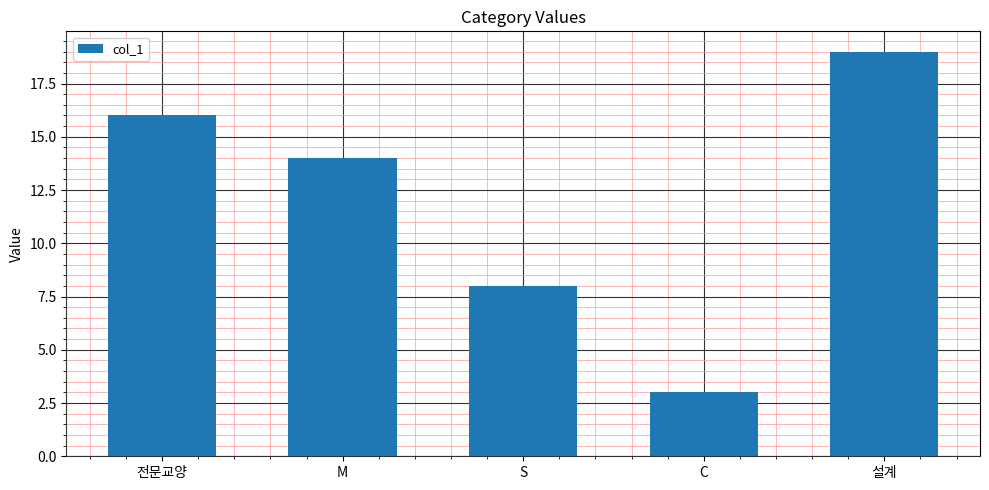

Which has a higher value, 설계 or S?

설계